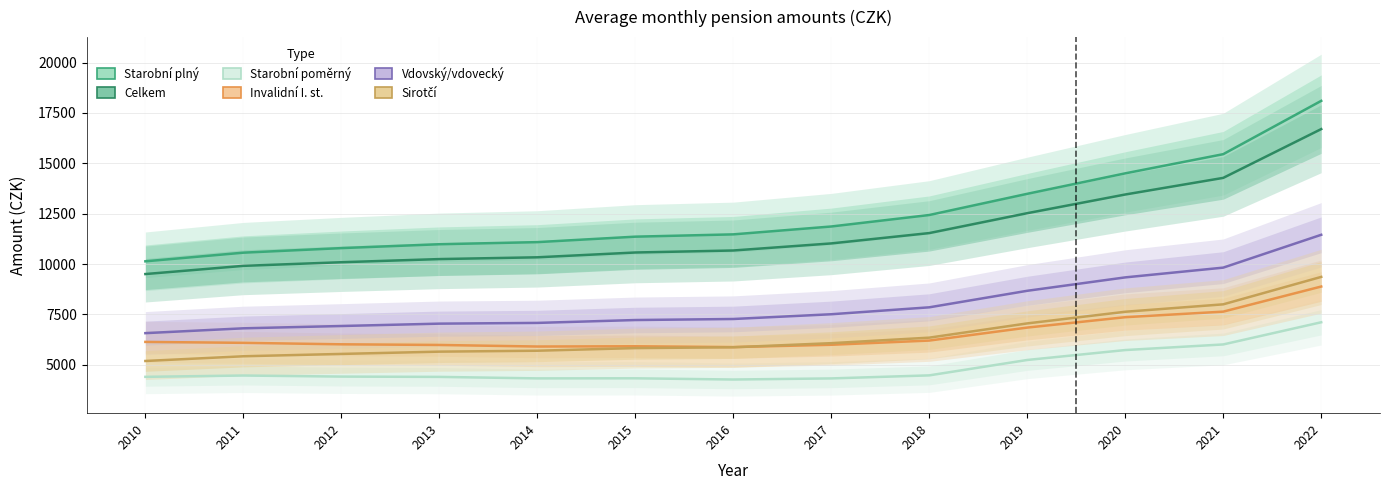

True or false: Starobní poměrný and Vdovský/vdovecký intersect in this chart.

False